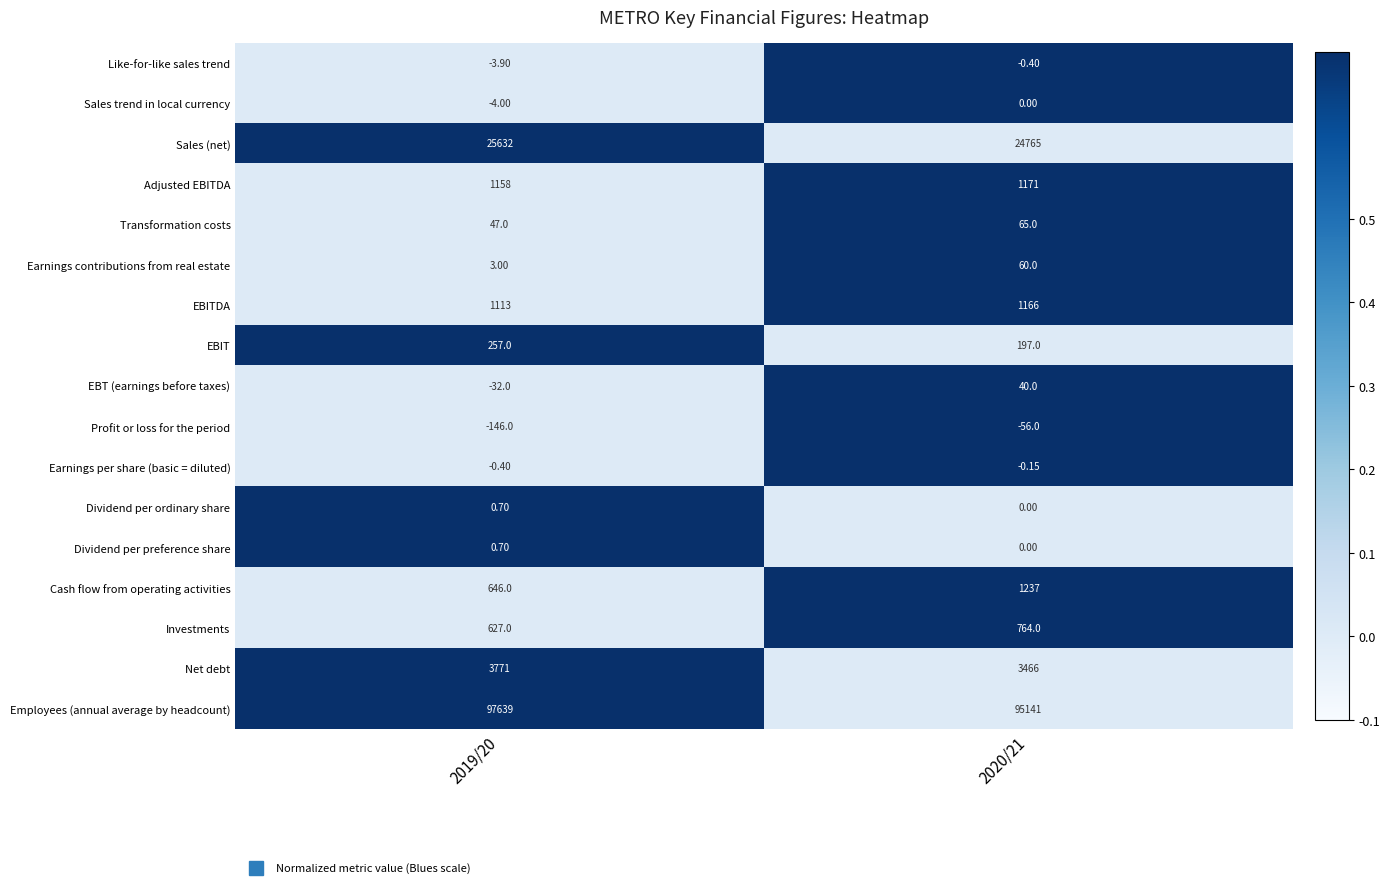

Is the value of Sales trend in local currency at 2020/21 greater than the value of Earnings per share (basic = diluted) at 2020/21?

Yes